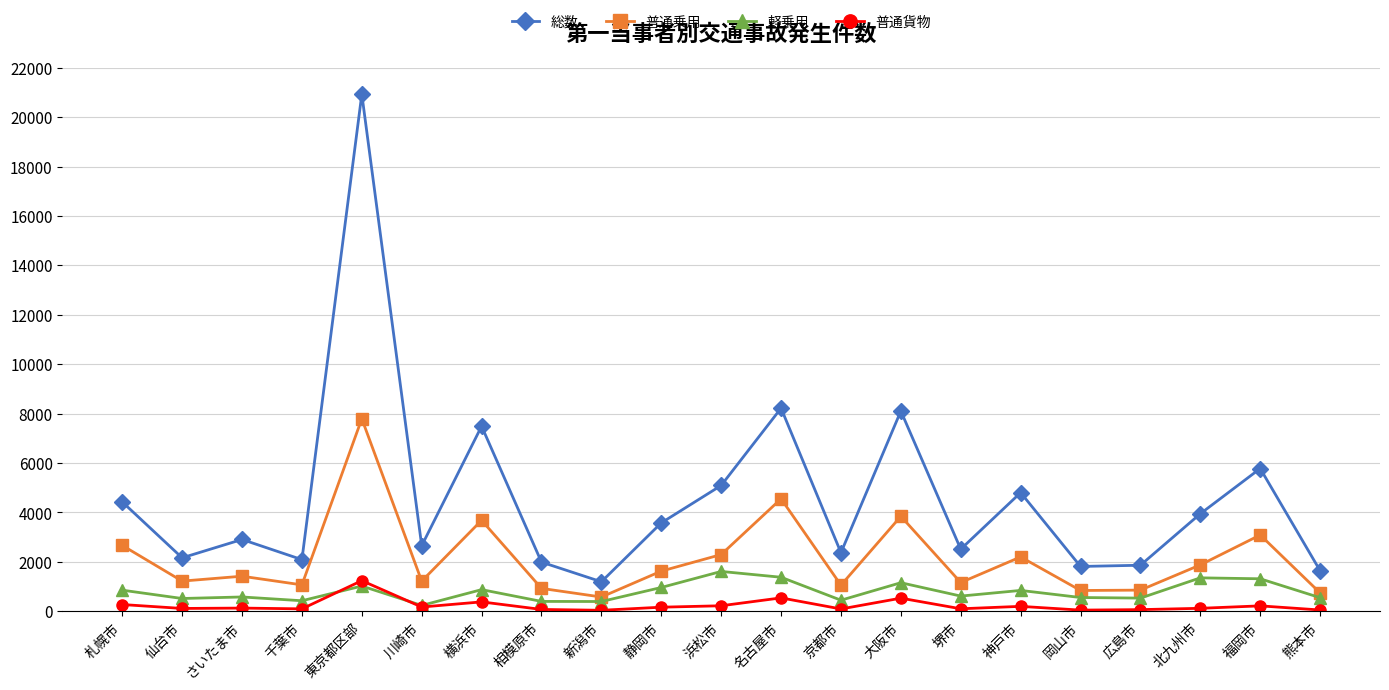

Rank the series at 東京都区部 from lowest to highest value.

軽乗用, 普通貨物, 普通乗用, 総数